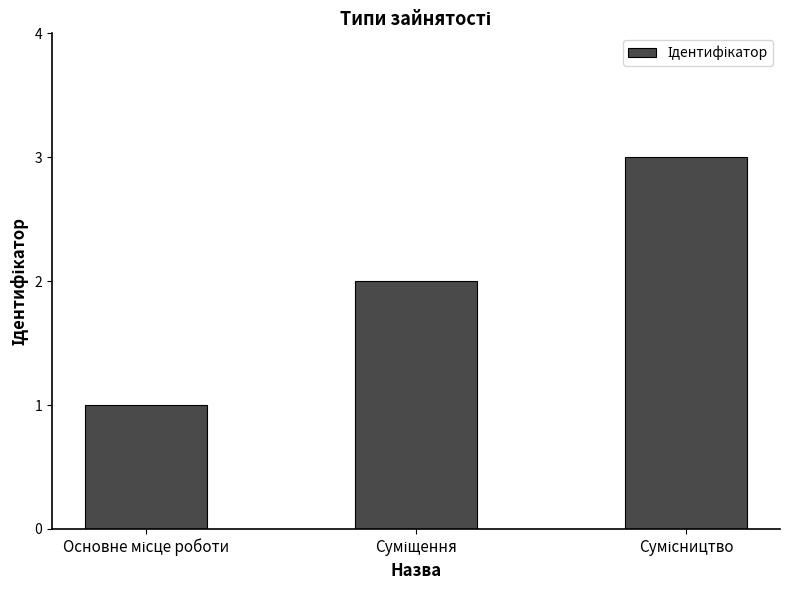

Reading left to right, extract all data points from this chart.

1	2	3